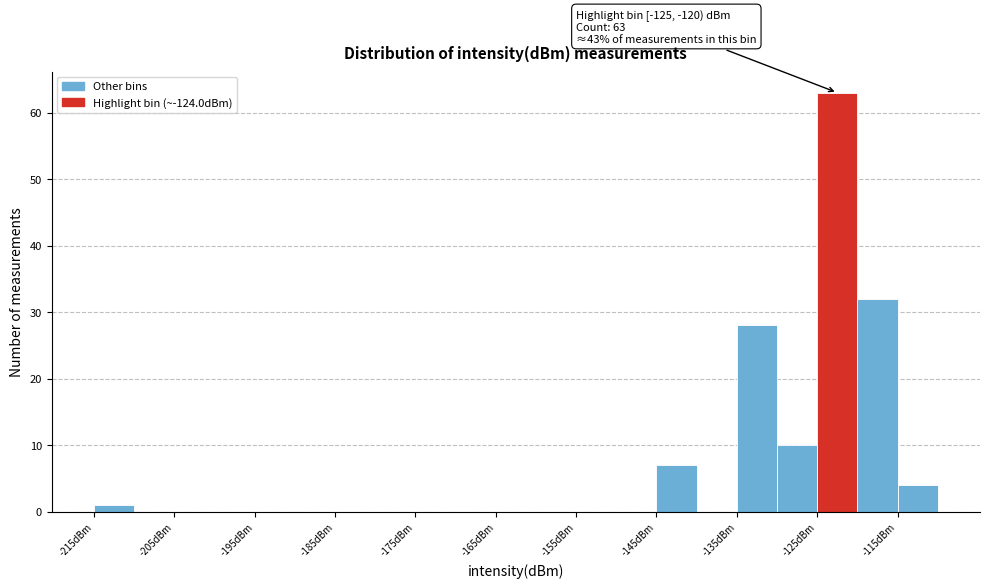

Over which range of the x-axis is the bar tallest?

-125 to -120